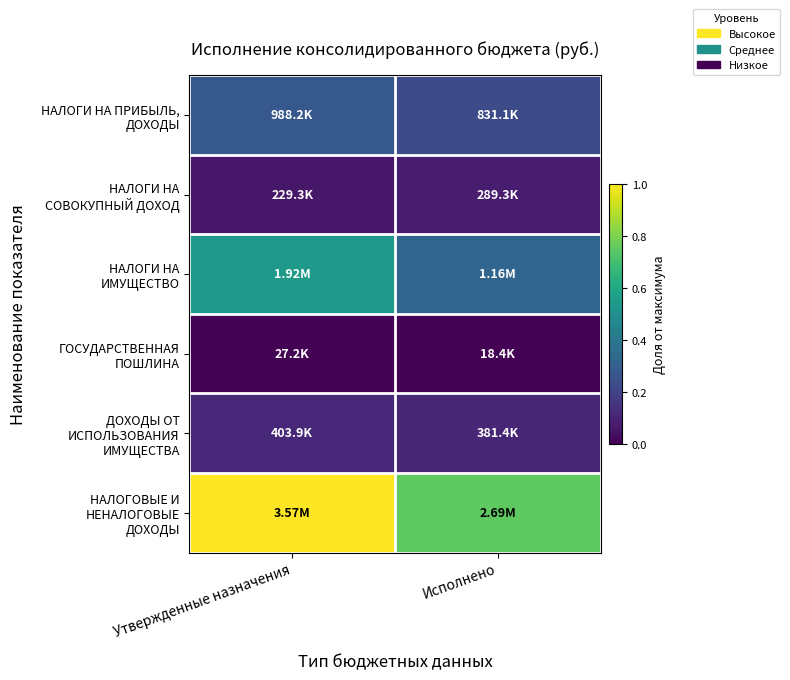

At which category is the sum across all series the highest?

Утвержденные назначения